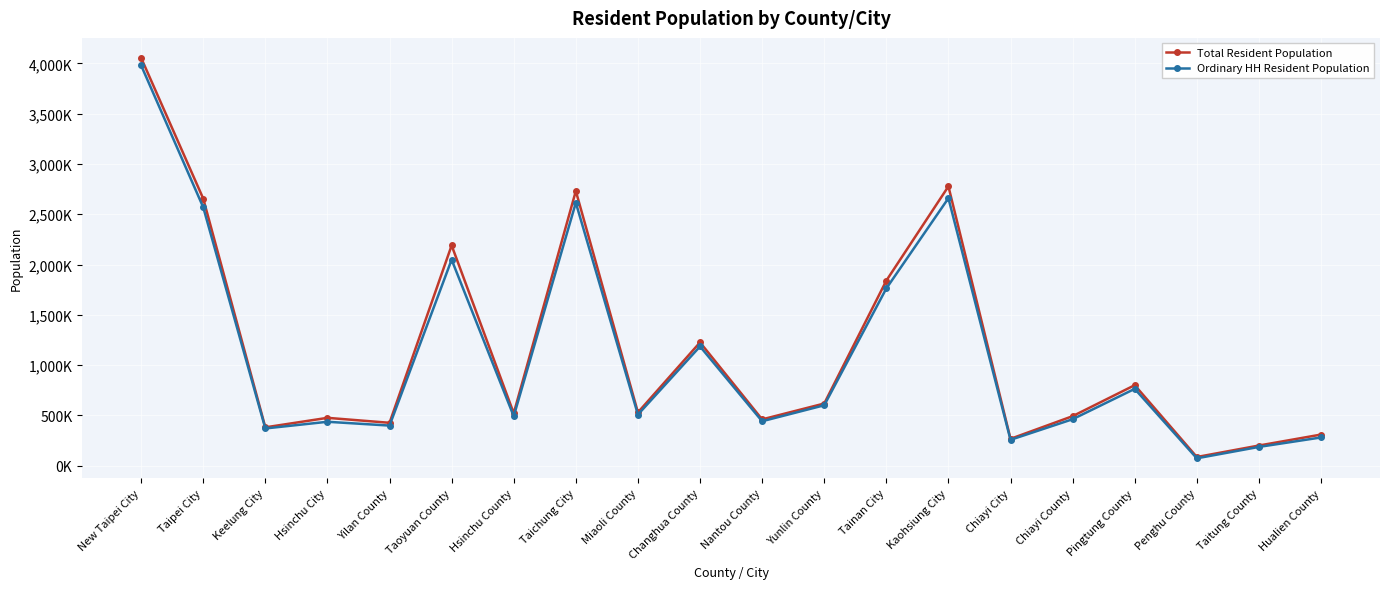

What is the spread (max minus min) of values at Hsinchu County?

29651